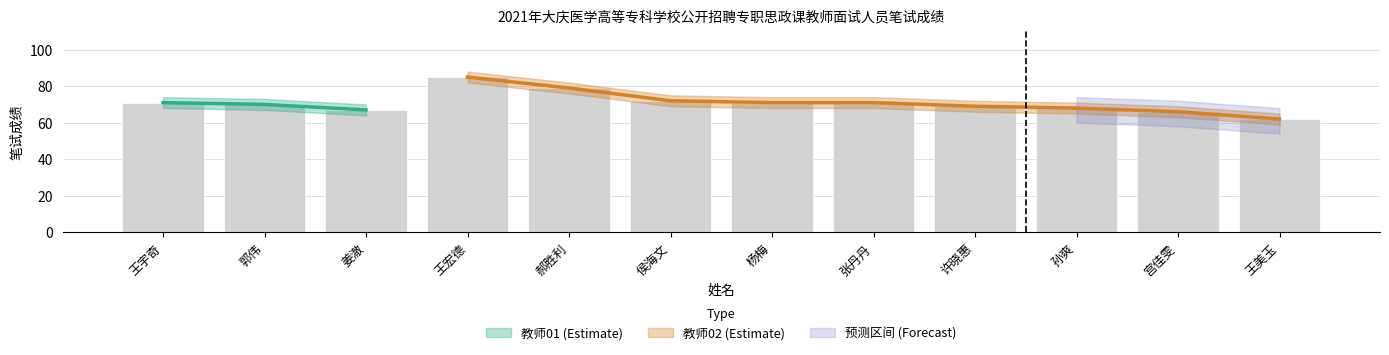

At which category is the sum across all series the highest?

王宏德